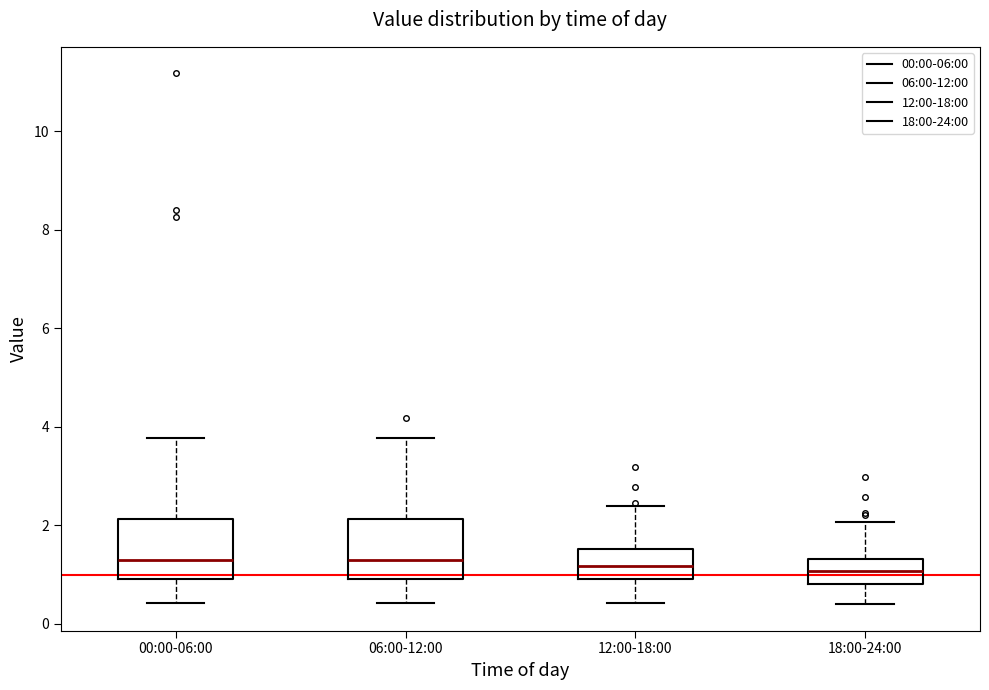

Reading left to right, transcribe this box plot: for each box, give where its median line is, the range the box spans, and where its two whiskers end, as read against the y-axis. The values are not printed on the chart, so give them approximately, as read against the axis.

00:00-06:00: median 1.2, box 1.0 to 2.2, whiskers 0.4 to 3.8
06:00-12:00: median 1.2, box 1.0 to 2.2, whiskers 0.4 to 3.8
12:00-18:00: median 1.2, box 1.0 to 1.6, whiskers 0.4 to 2.4
18:00-24:00: median 1.0, box 0.8 to 1.4, whiskers 0.4 to 2.0